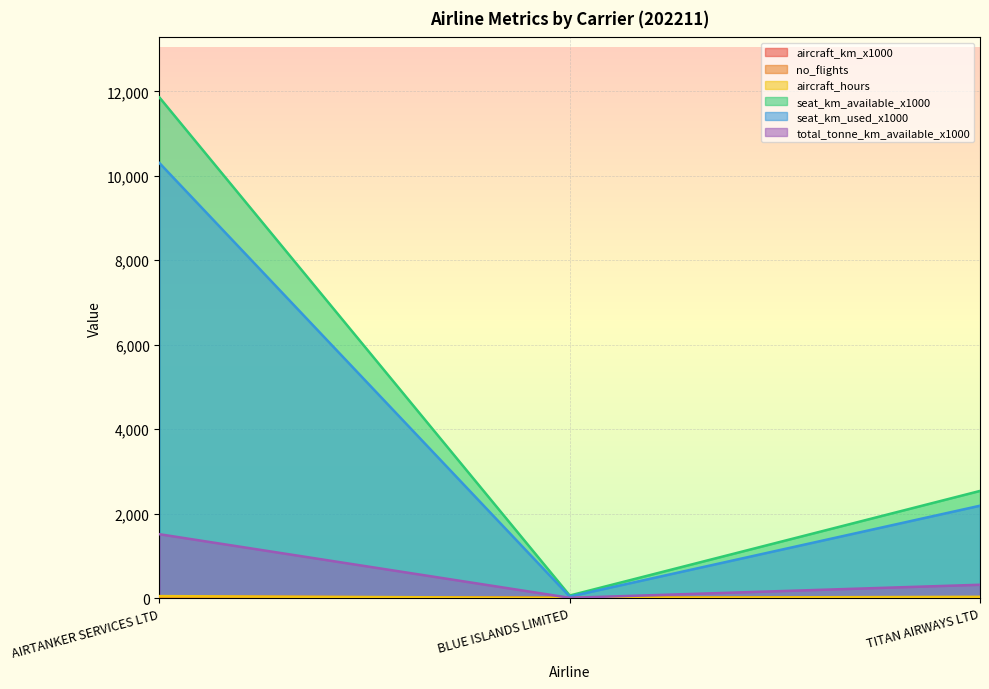

Reading right to left, transcribe all the data shown in this chart.

aircraft_km_x1000: TITAN AIRWAYS LTD=15.0	BLUE ISLANDS LIMITED=1.0	AIRTANKER SERVICES LTD=37.0
no_flights: TITAN AIRWAYS LTD=14.0	BLUE ISLANDS LIMITED=2.0	AIRTANKER SERVICES LTD=5.0
aircraft_hours: TITAN AIRWAYS LTD=28.3	BLUE ISLANDS LIMITED=3.1	AIRTANKER SERVICES LTD=45.1
seat_km_available_x1000: TITAN AIRWAYS LTD=2536.0	BLUE ISLANDS LIMITED=59.0	AIRTANKER SERVICES LTD=11854.0
seat_km_used_x1000: TITAN AIRWAYS LTD=2186.0	BLUE ISLANDS LIMITED=34.0	AIRTANKER SERVICES LTD=10301.0
total_tonne_km_available_x1000: TITAN AIRWAYS LTD=314.0	BLUE ISLANDS LIMITED=5.0	AIRTANKER SERVICES LTD=1511.0